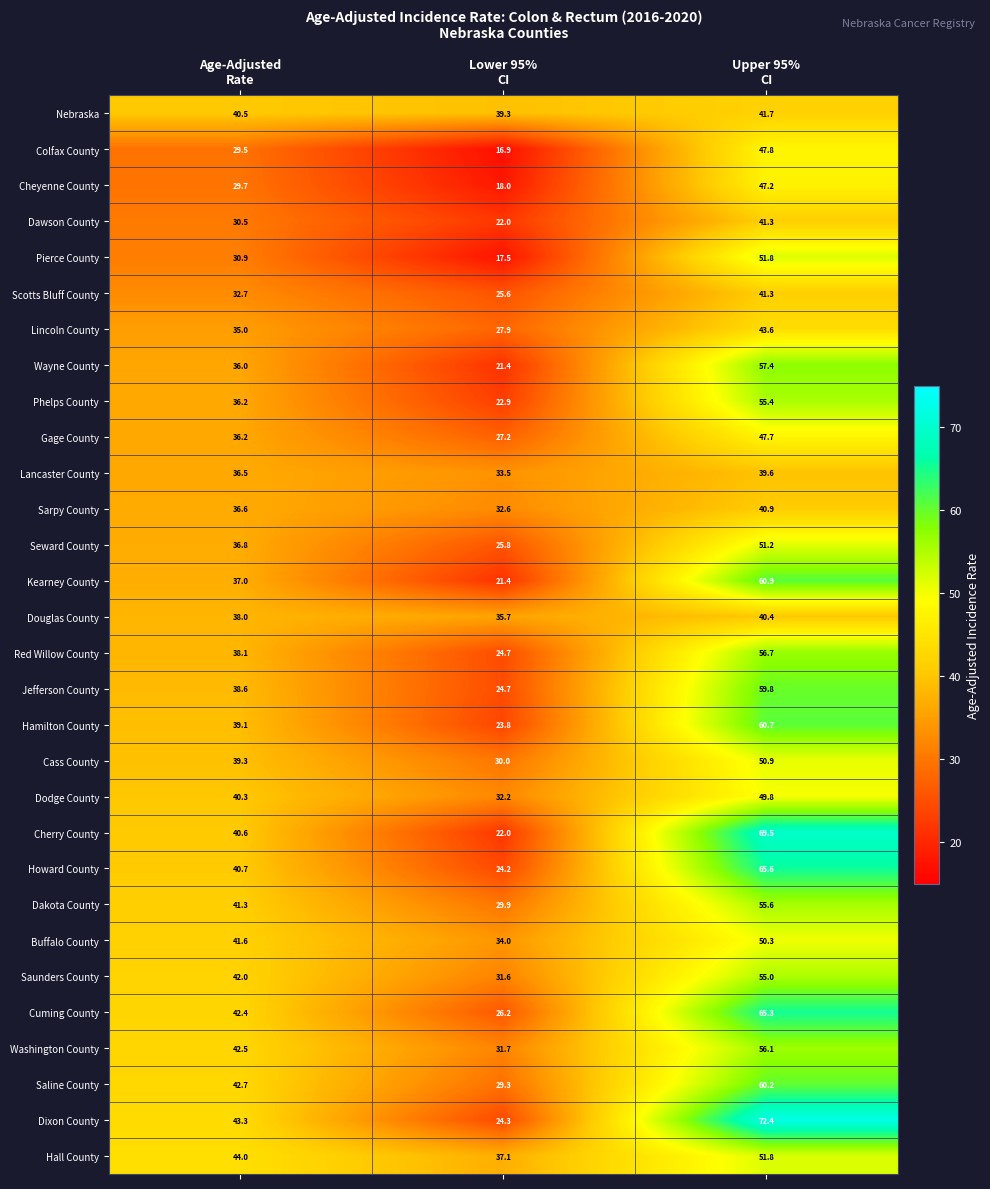

What is the difference between the maximum and second lowest values in the Red Willow County series?

18.6